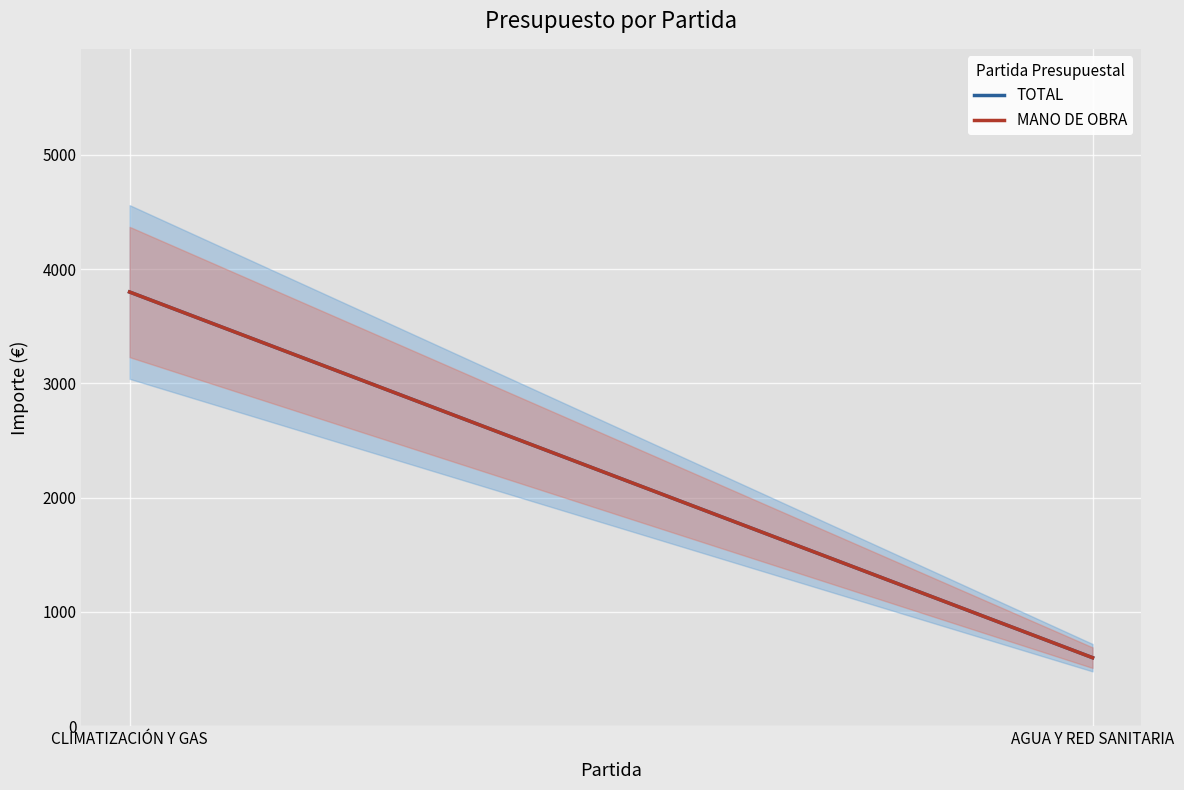

Is it true that TOTAL equals 3800 at CLIMATIZACIÓN Y GAS?

True